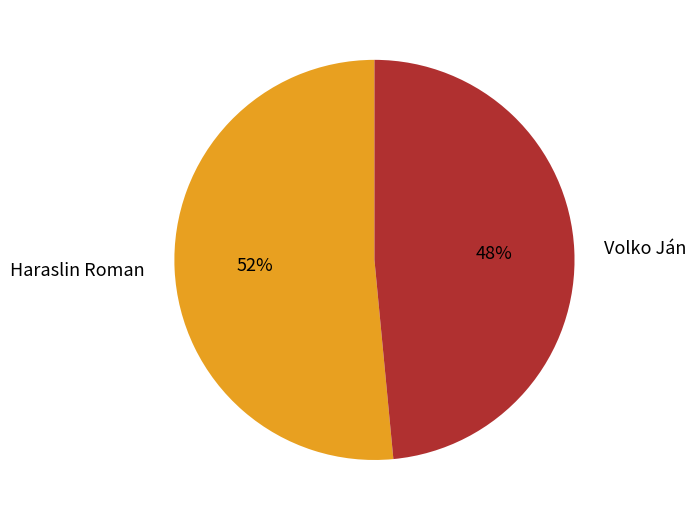

To the nearest percent, what is the average slice percentage?

50%